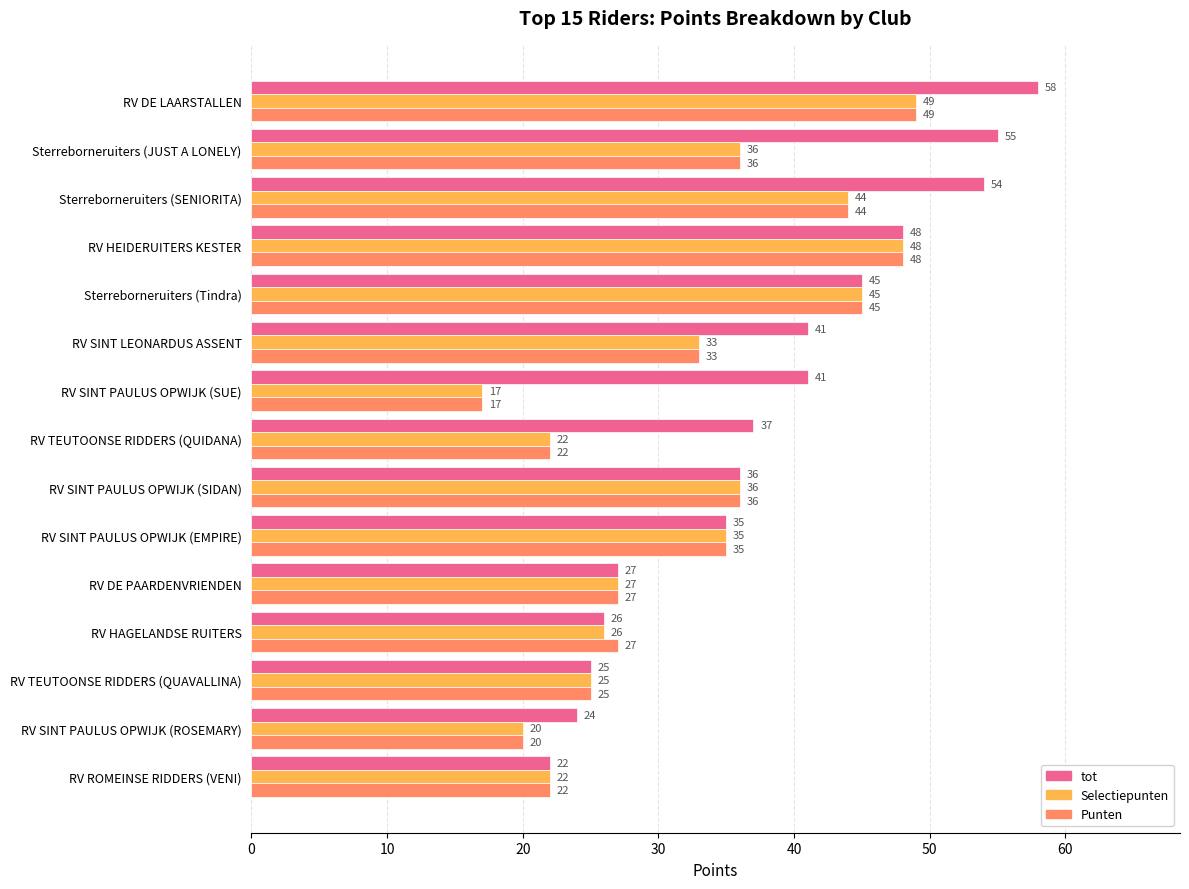

What is the average value of the tot series?

38